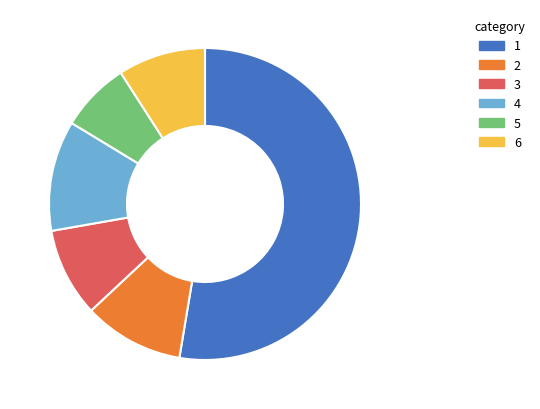

Is there any slice that represents more than half of the pie?

Yes